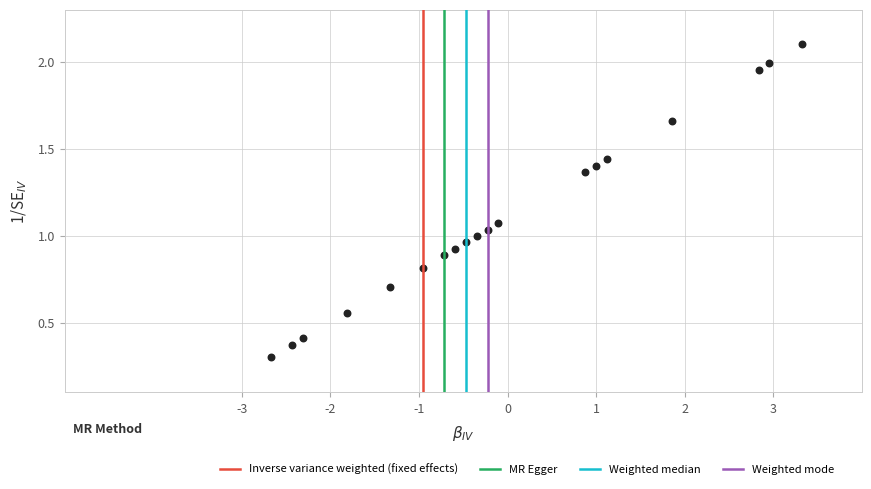

What is the range of Y values (max minus min)?

1.8